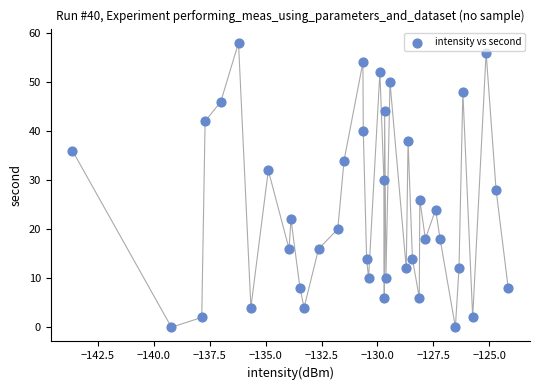

What is the range of Y values (max minus min)?

58